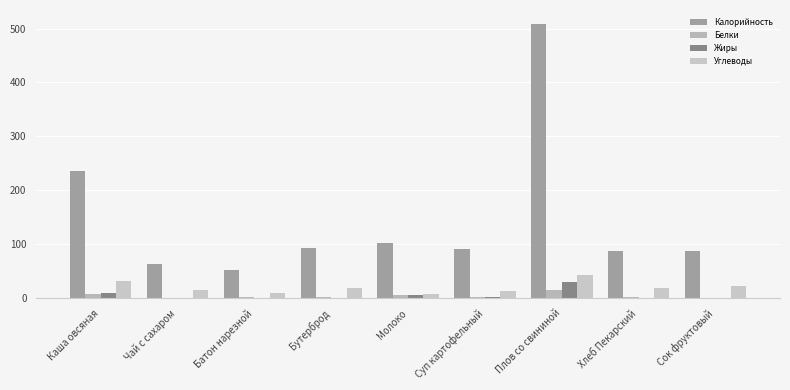

Are the bars grouped side by side (vs. stacked)?

Yes